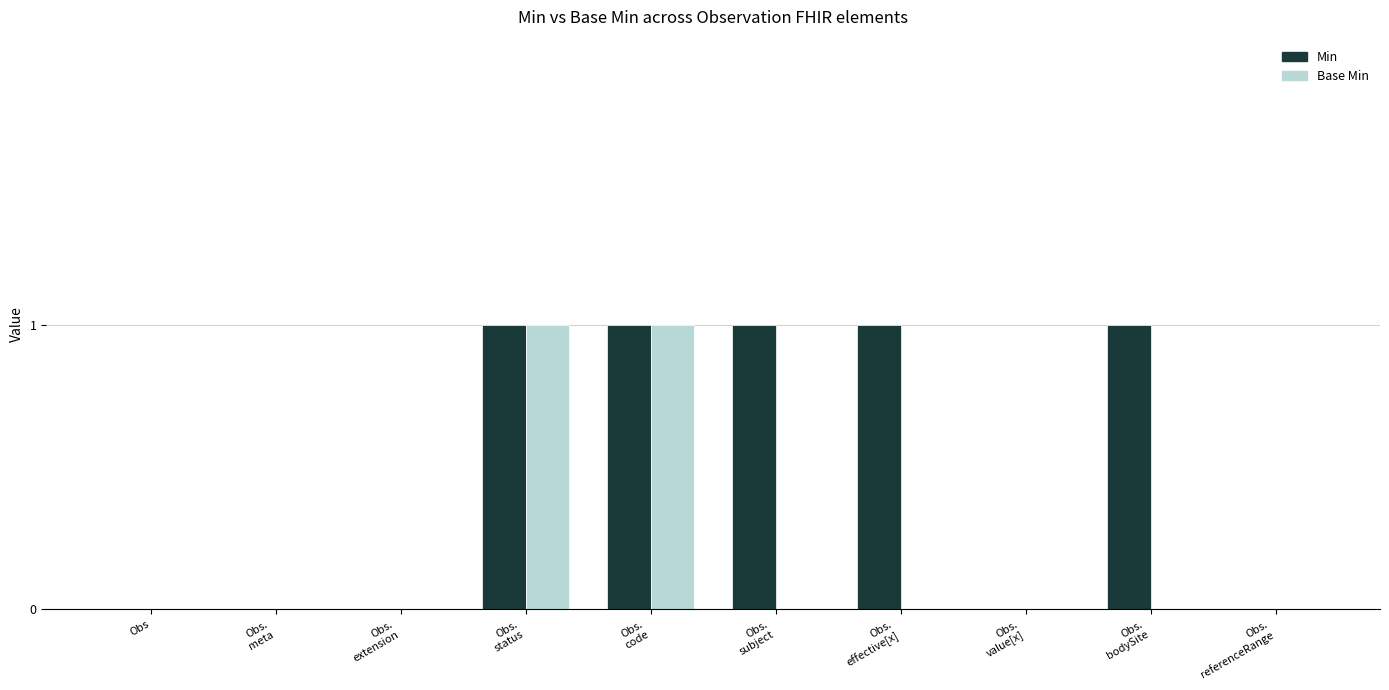

Which series has the largest total across all categories?

Min